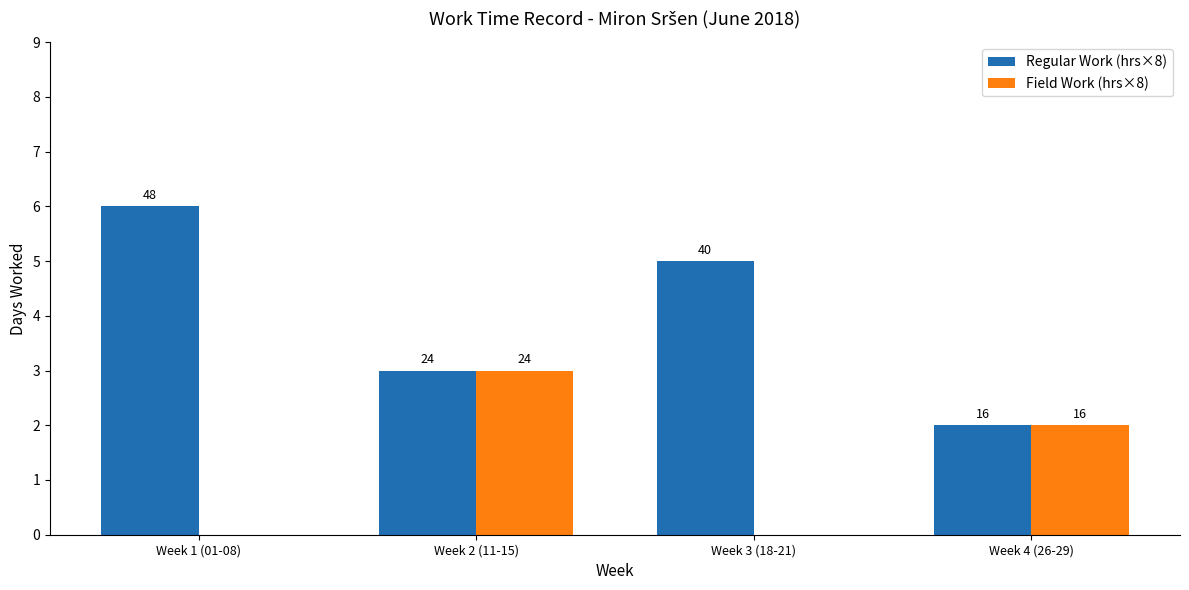

How many groups of bars are there?

4